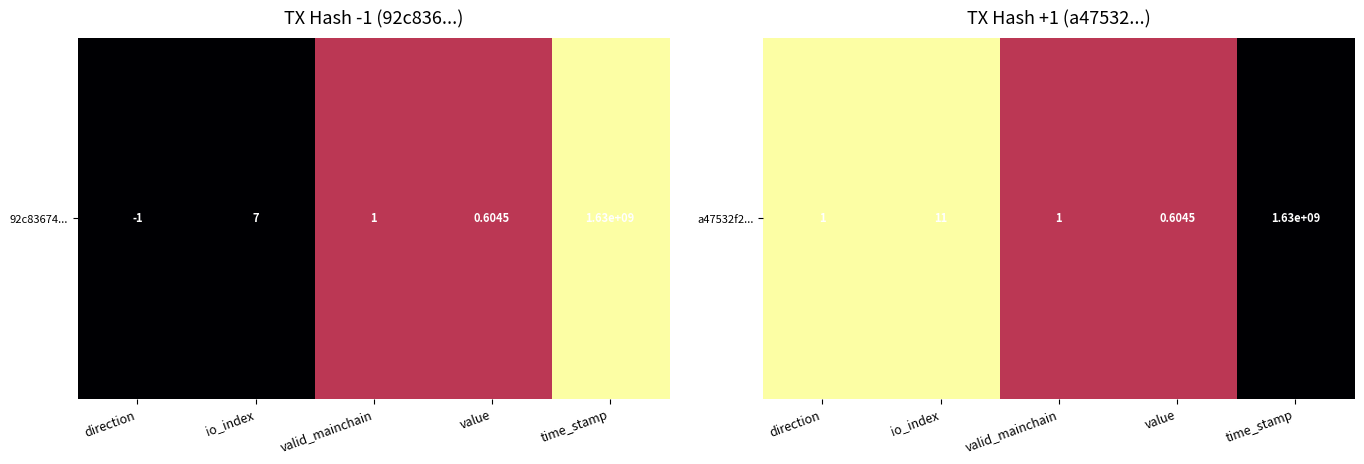

What is the average value?

0.6